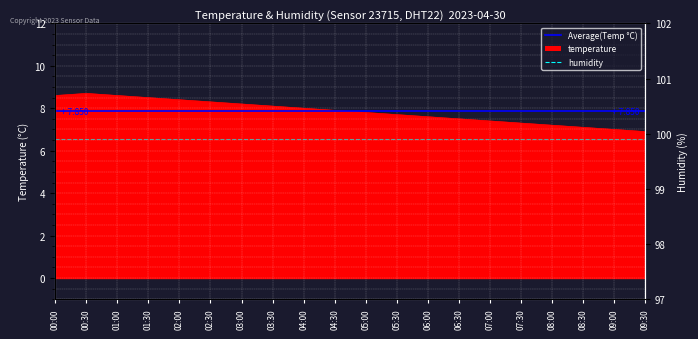

List the labels in order of value, largest first.

00:30, 00:00, 01:00, 01:30, 02:00, 02:30, 03:00, 03:30, 04:00, 04:30, 05:00, 05:30, 06:00, 06:30, 07:00, 07:30, 08:00, 08:30, 09:00, 09:30